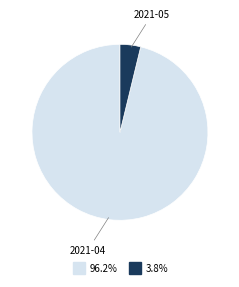

Does any single category account for the majority?

Yes